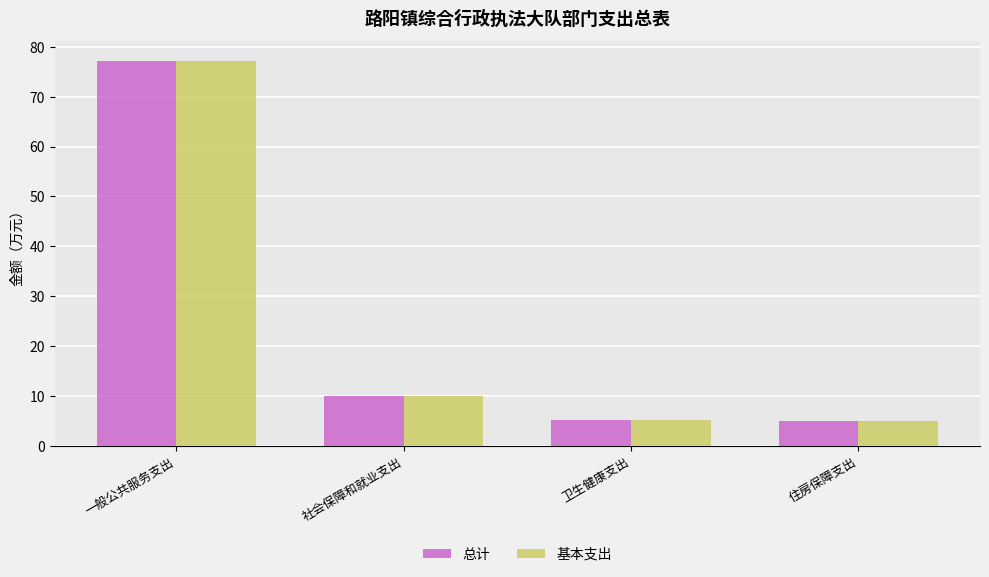

How many values in the 基本支出 series are below 10?

2